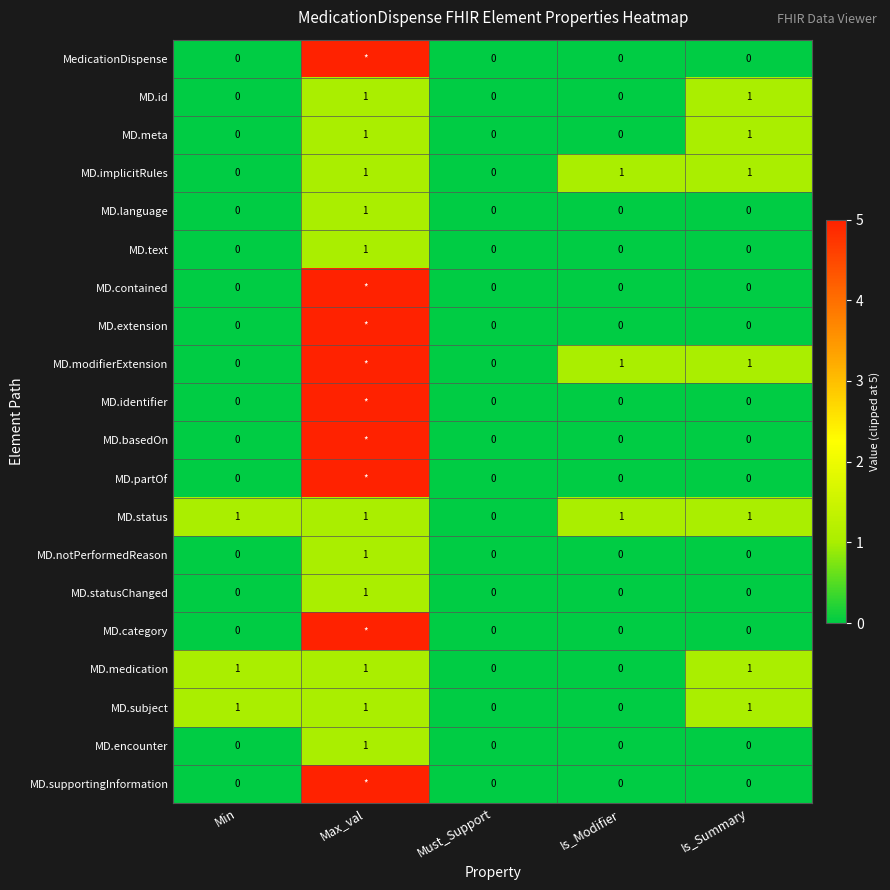

Count the MD.text values in the range 0 to 1.

5